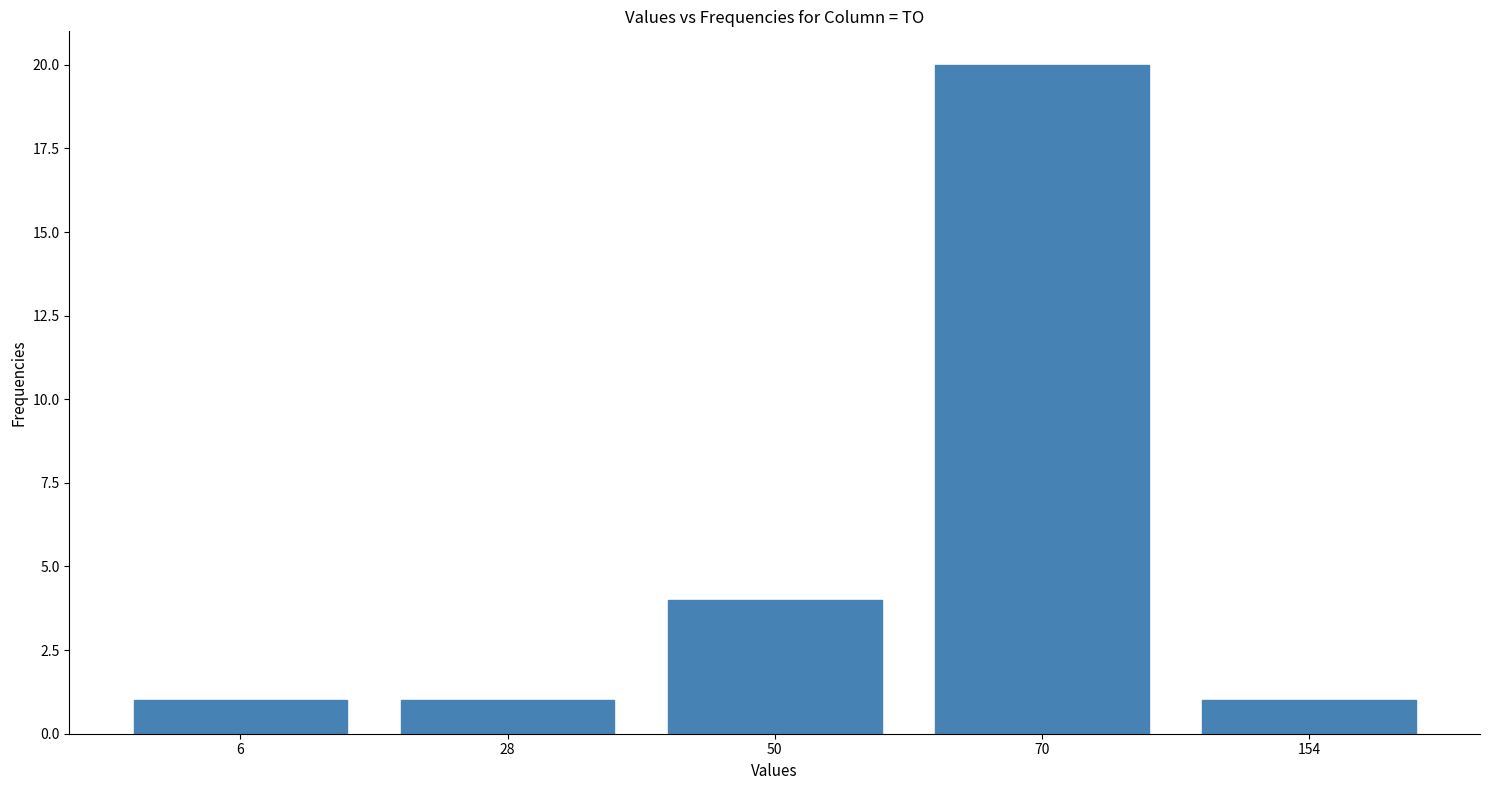

Reading left to right, list all the values displayed in this chart.

6=1	28=1	50=4	70=20	154=1